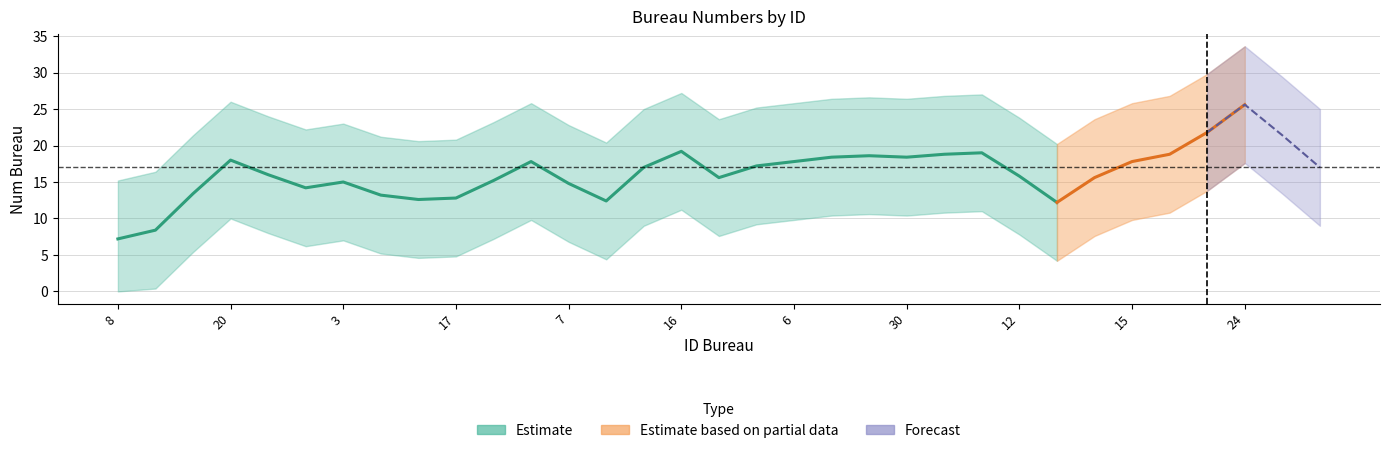

Approximately how many times larger is the value at 18 compared to 11?

1.7